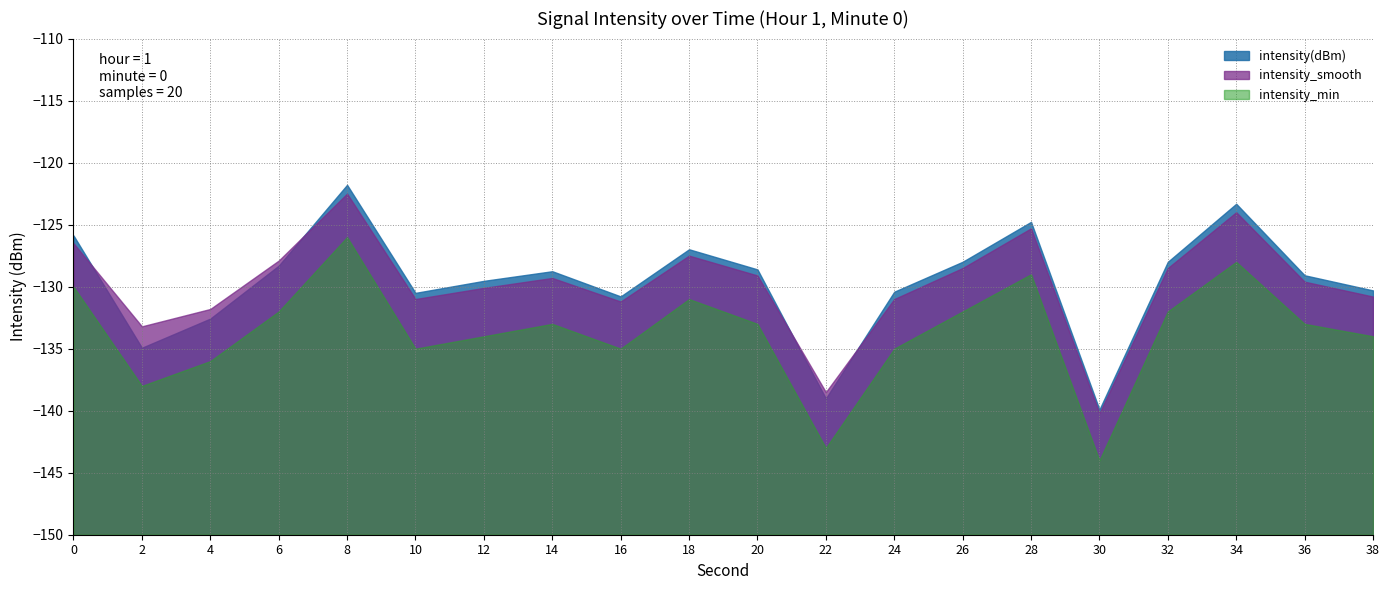

Which series has the largest total across all categories?

intensity(dBm)